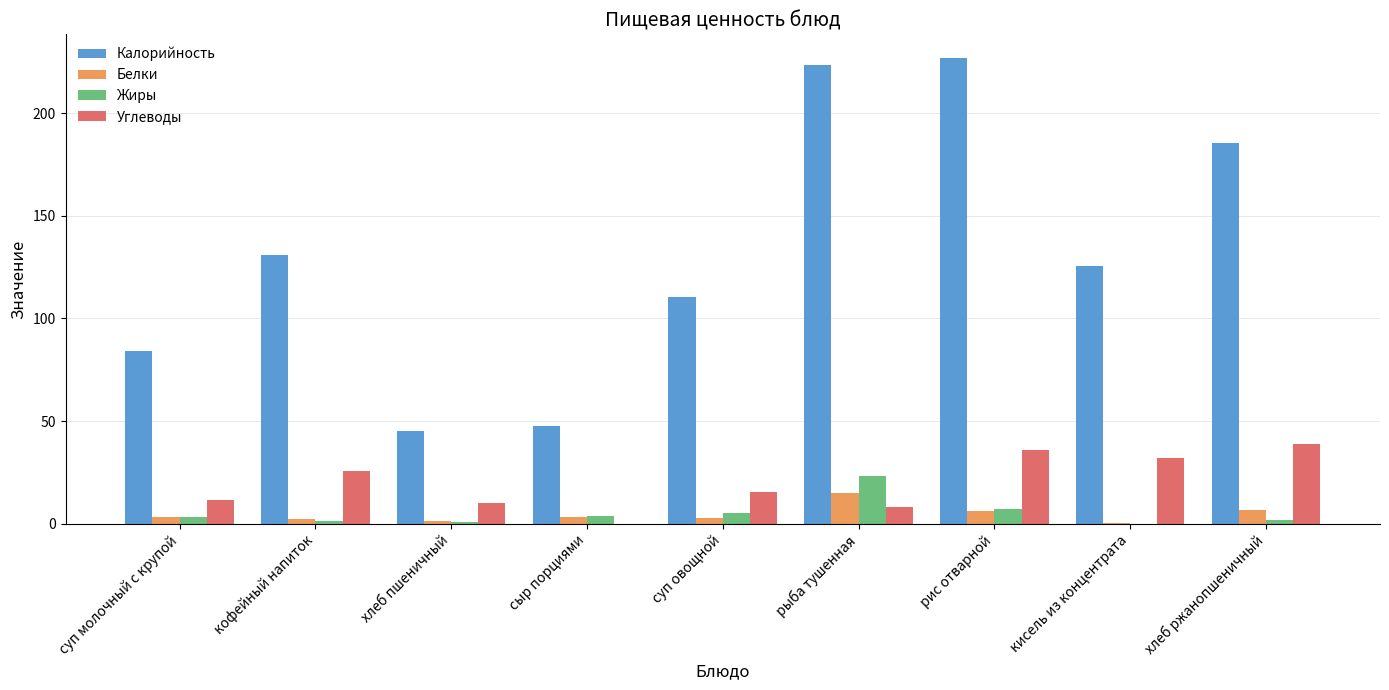

Read the Жиры value at рыба тушенная.

23.1